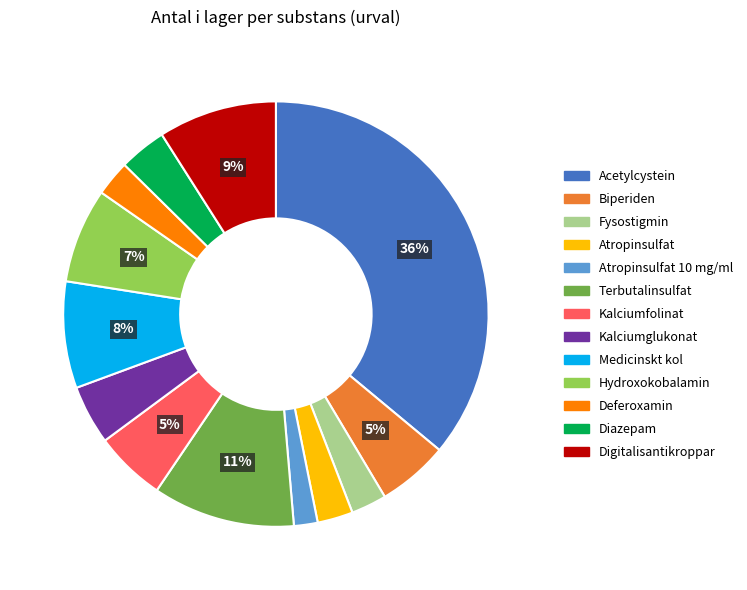

Count the number of slices in the pie.

13